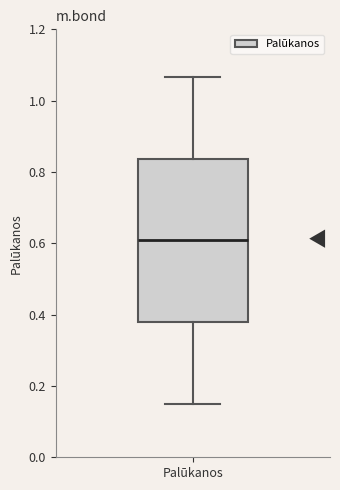

Read this box plot against the y-axis: the position of the median line, the range covered by the box, and the ends of both whiskers. The values are not printed on the chart, so give them approximately, as read against the axis.

median 0.60, box 0.38 to 0.84, whiskers 0.16 to 1.06